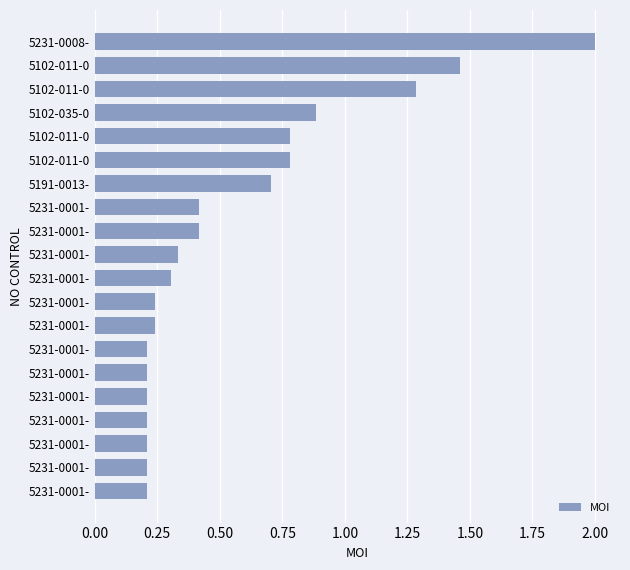

Are the bars horizontal?

Yes